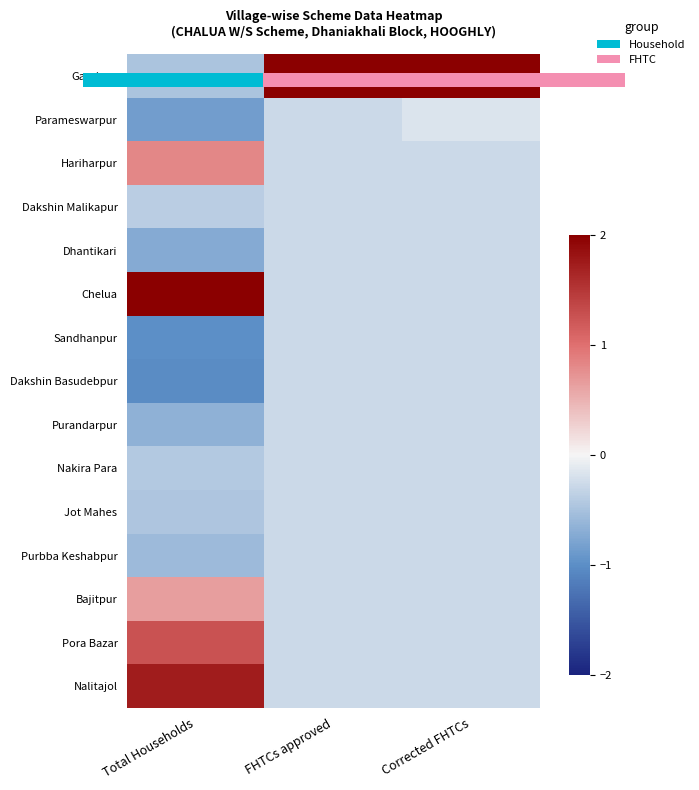

At how many categories does at least one series exceed 0?

3